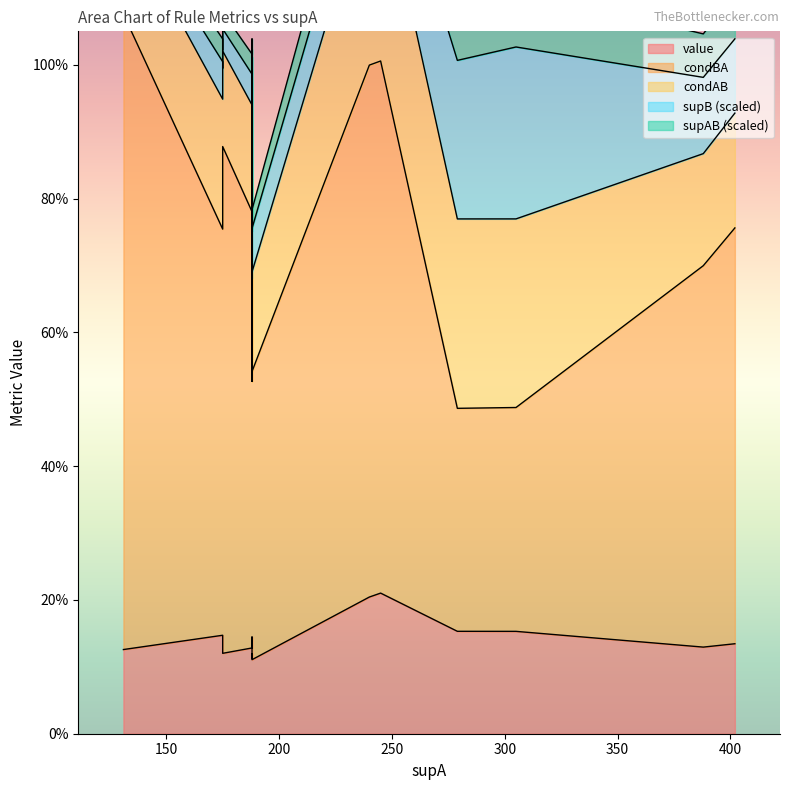

Which has a higher value, 240 or 388?

240